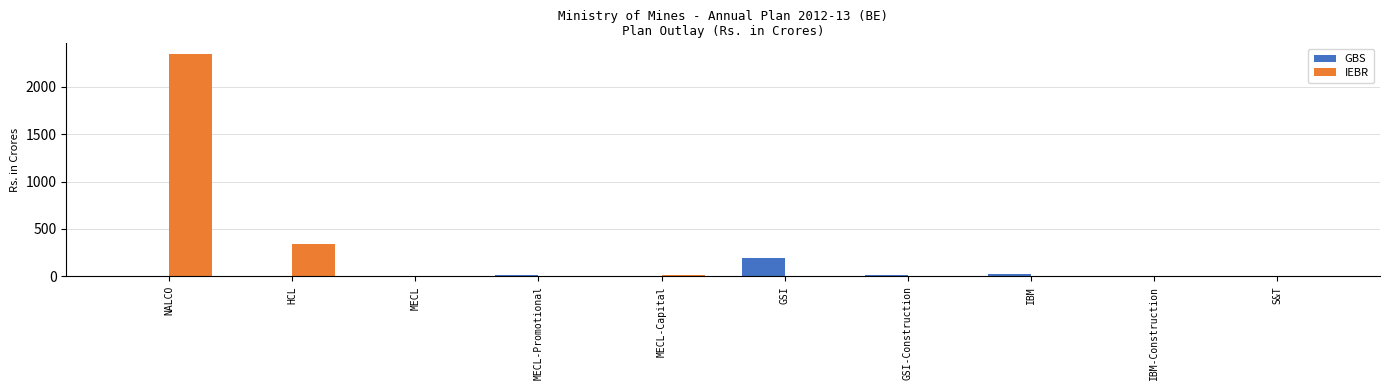

Which series has the largest total across all categories?

IEBR